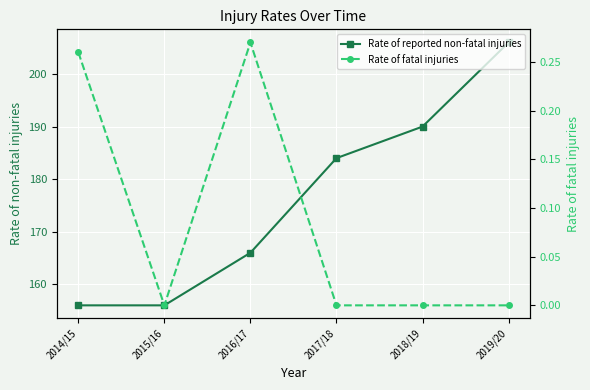

List the labels in order of Rate of reported non-fatal injuries value, largest first.

2019/20, 2018/19, 2017/18, 2016/17, 2014/15, 2015/16